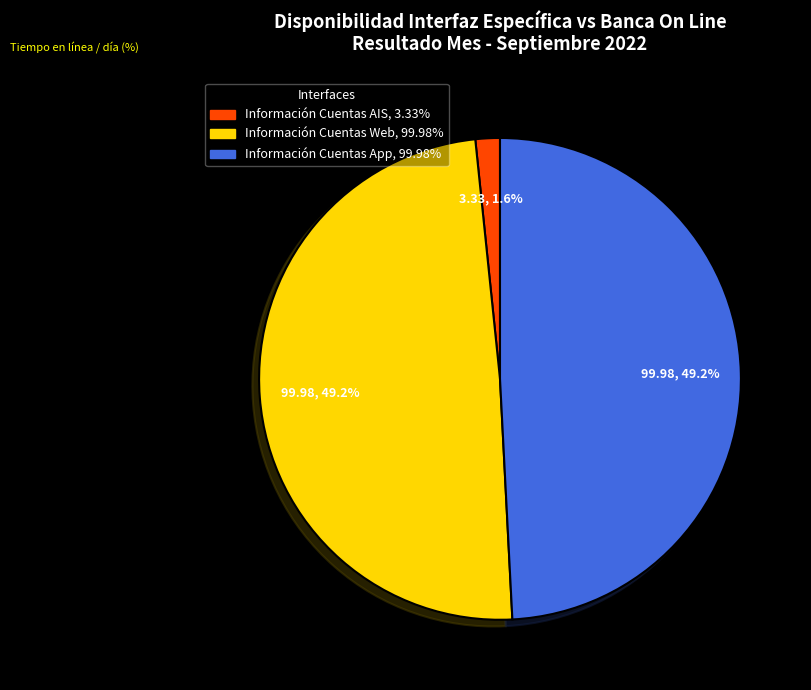

What percentage is NOT represented by Información Cuentas AIS?

98.4%